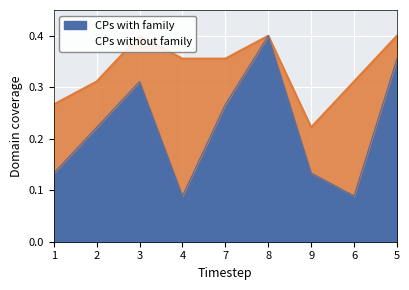

At how many categories does at least one series exceed 0?

9